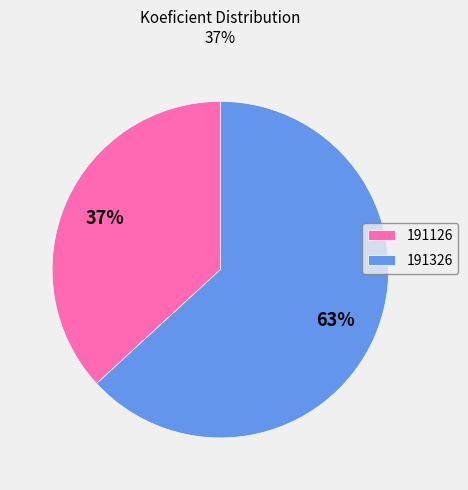

How many slices are in this pie chart?

2